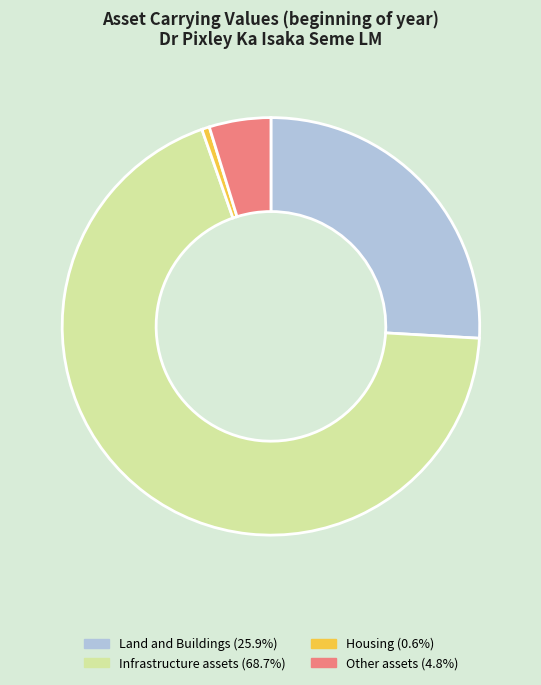

Combined, do Infrastructure assets (68.7%) and Land and Buildings (25.9%) account for over 50%?

Yes